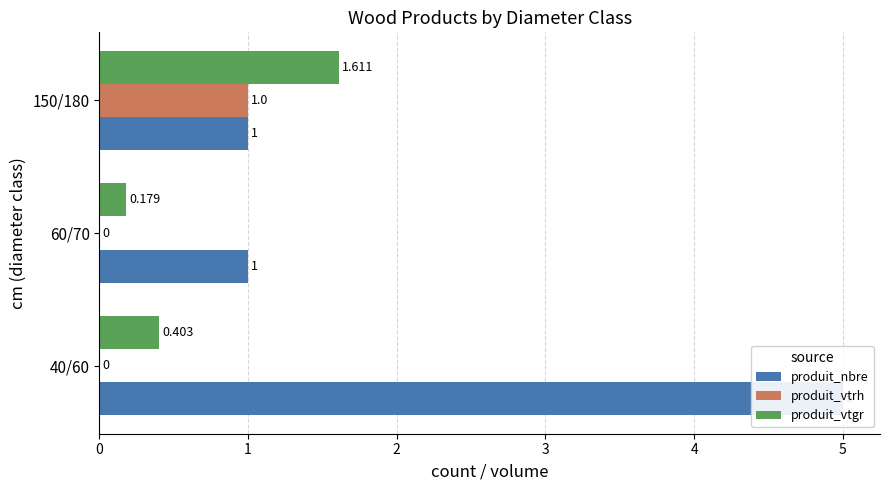

List the series in order of their peak value, lowest first.

produit_vtrh, produit_vtgr, produit_nbre